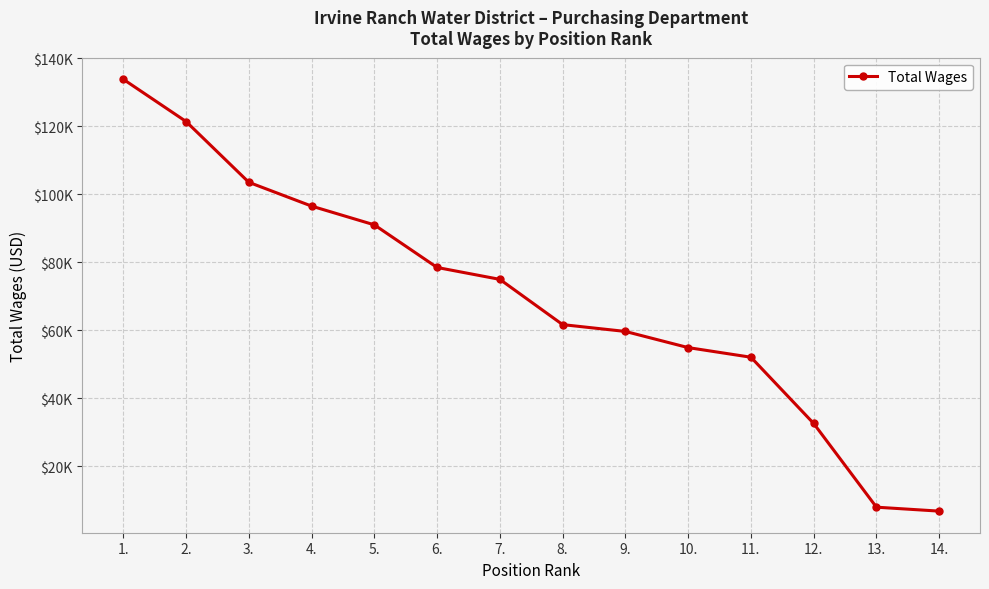

Does the chart have visible grid lines?

Yes